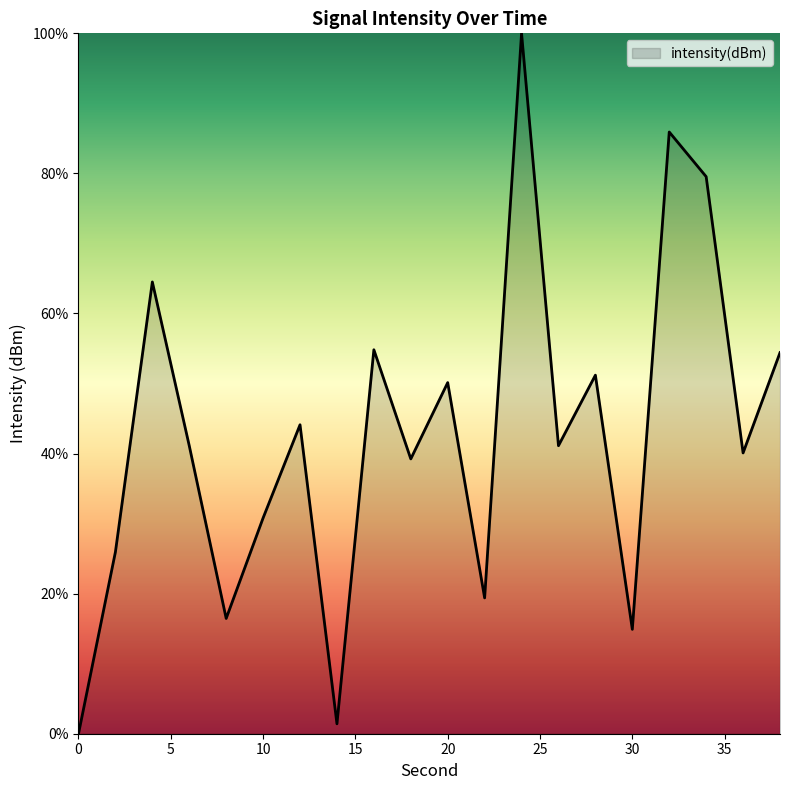

What is the difference between the maximum and minimum values?

100.0